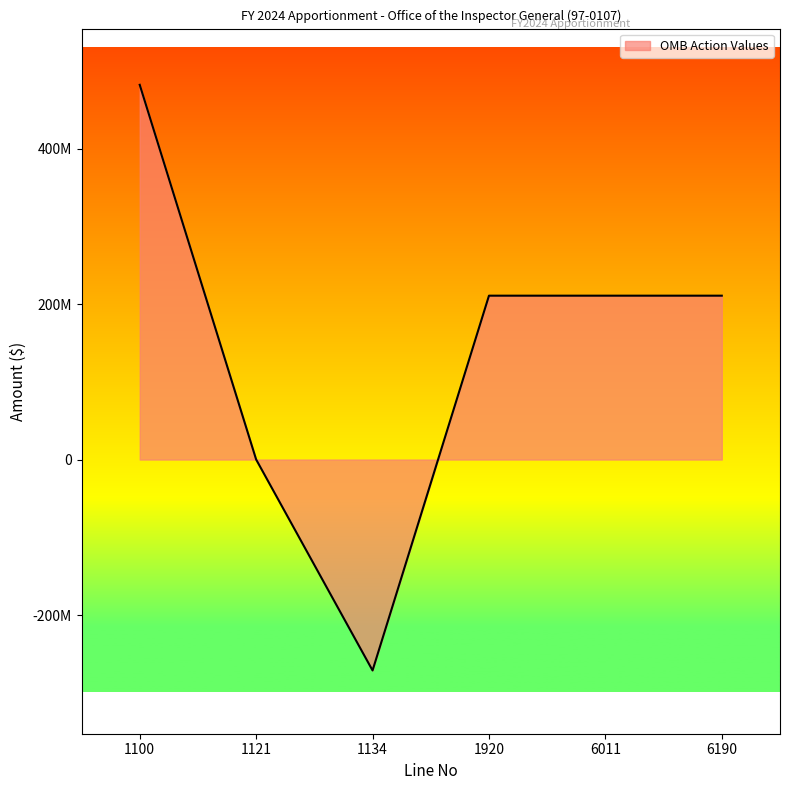

Does the chart have visible grid lines?

No